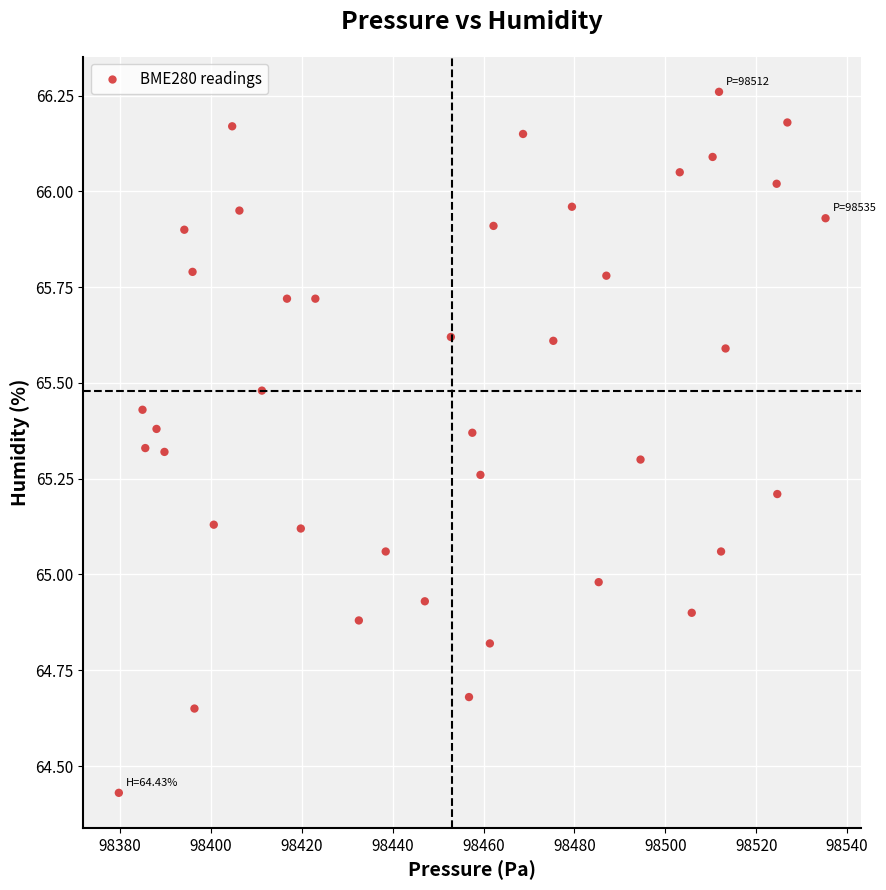

What is the range of Y values (max minus min)?

1.8